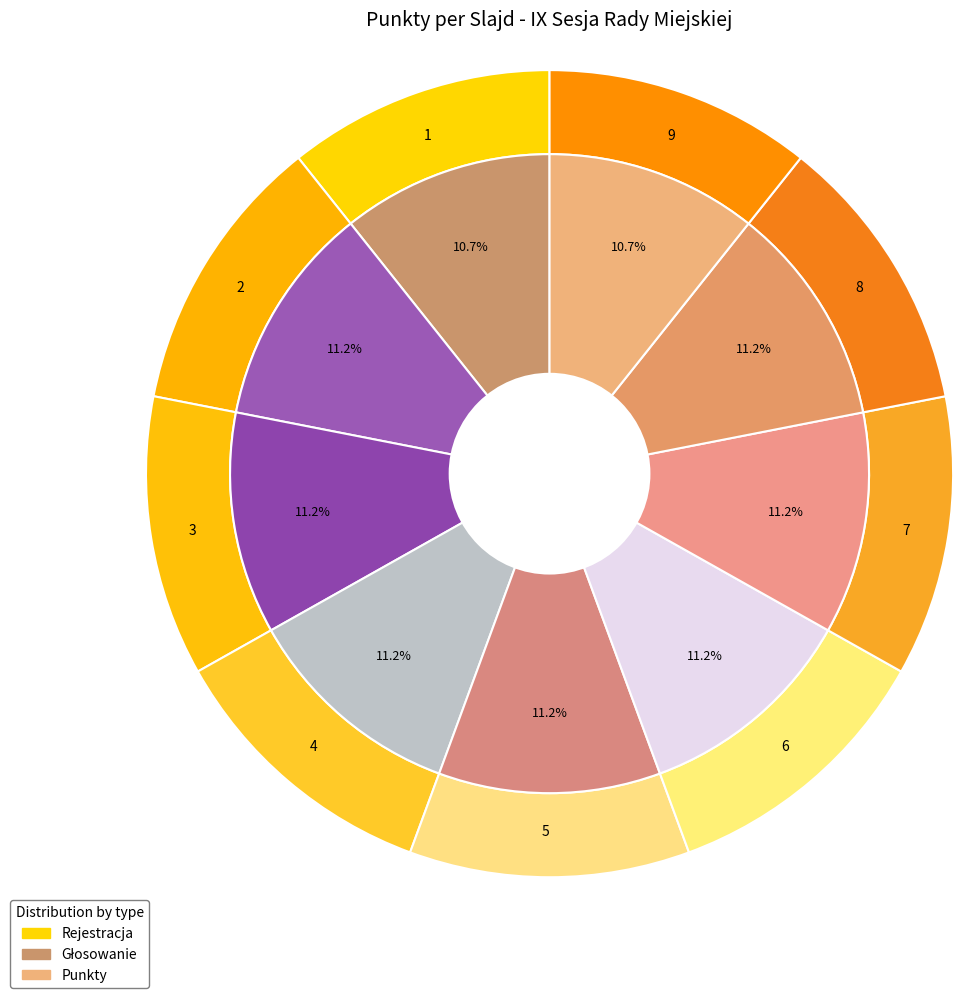

What is the largest slice in the pie chart?

2